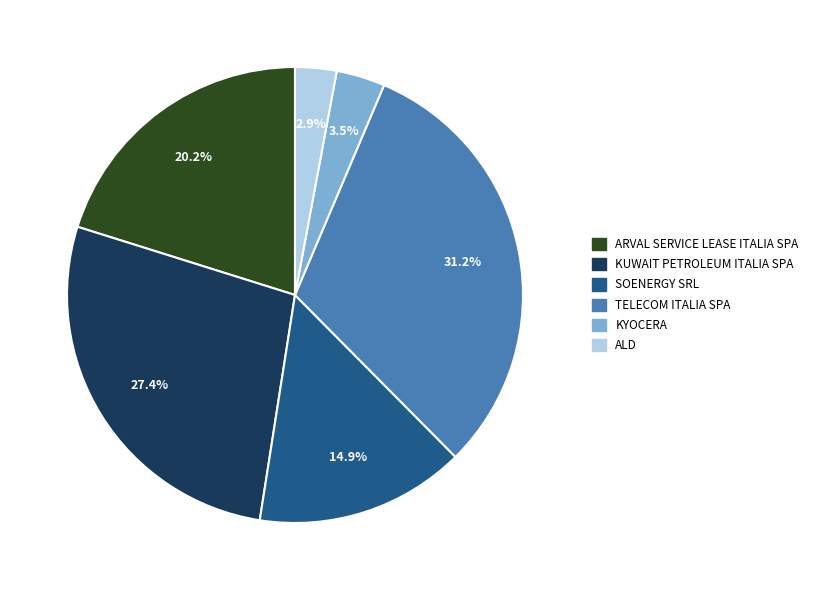

To the nearest percent, what is the difference between the largest and smallest slice percentages?

28%